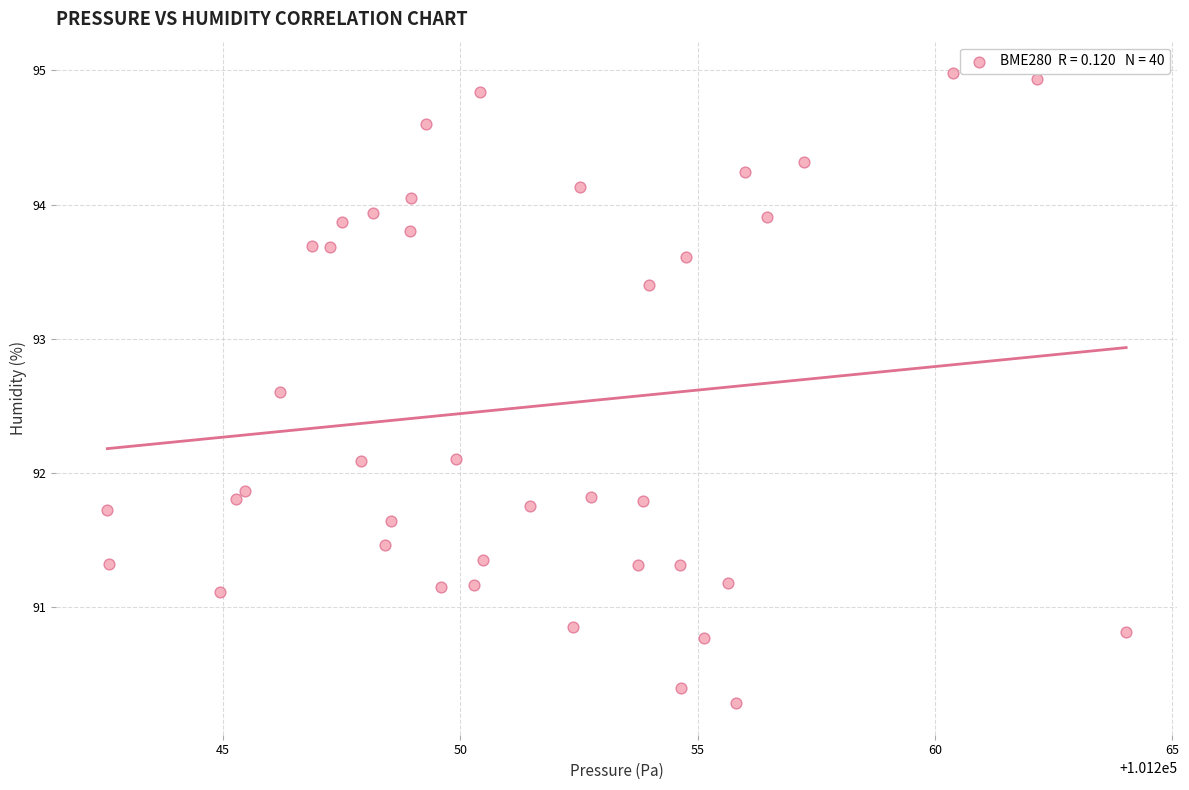

What is the range of Y values (max minus min)?

4.7